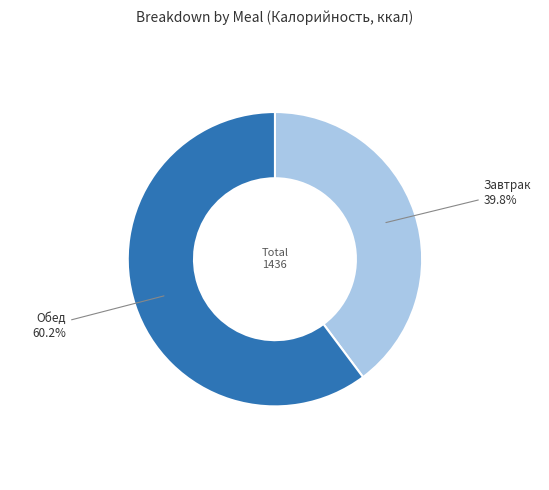

Is there a majority slice in this chart?

Yes